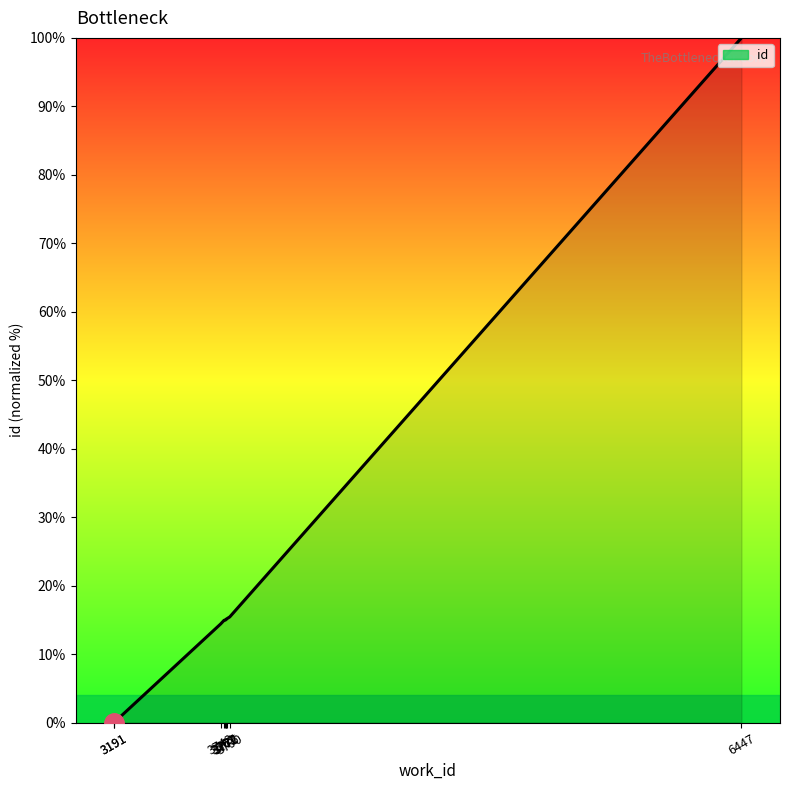

Count the number of categories in the chart.

10